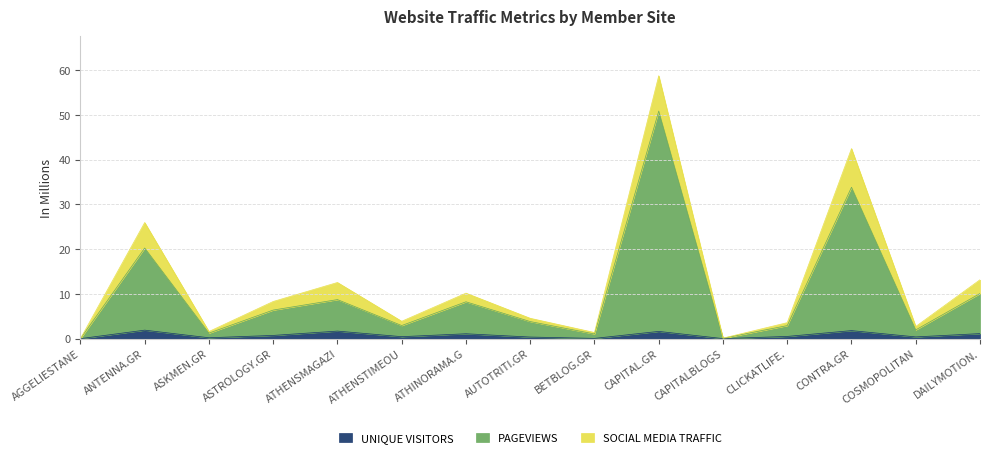

What is the maximum value for UNIQUE VISITORS?

1.9